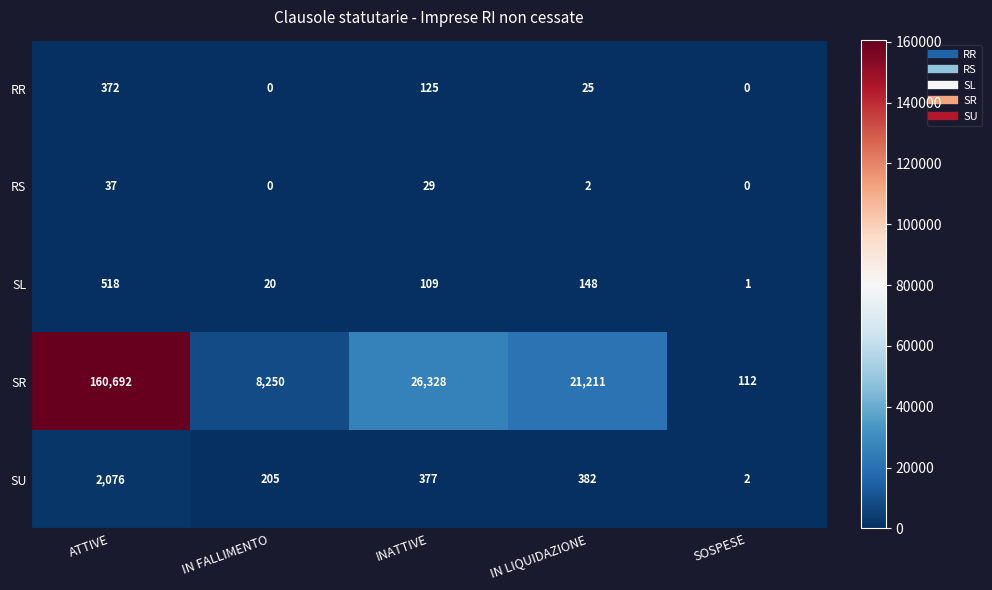

Which series has the largest total across all categories?

SR